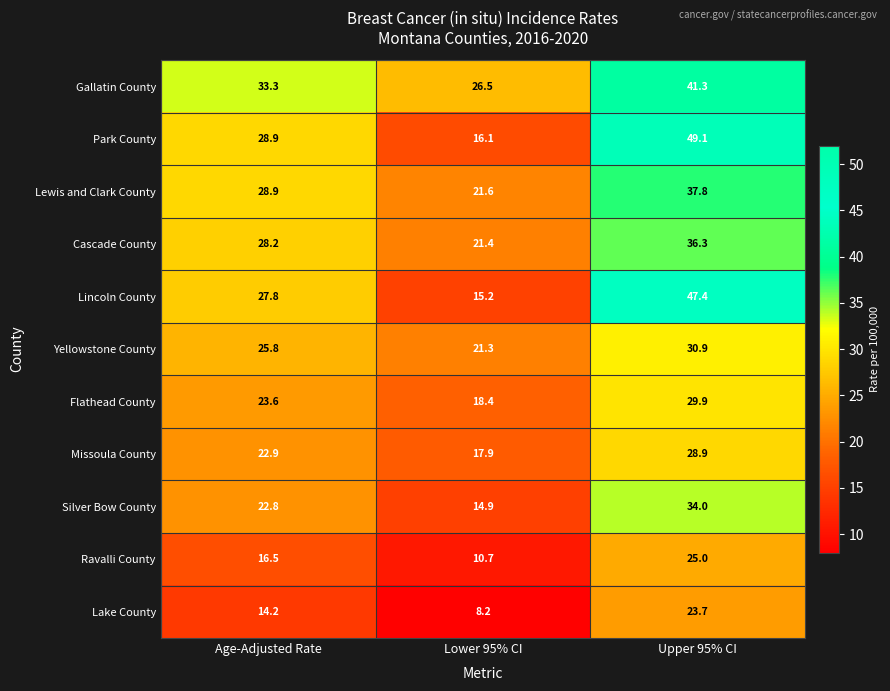

Which series has the largest total across all categories?

Gallatin County